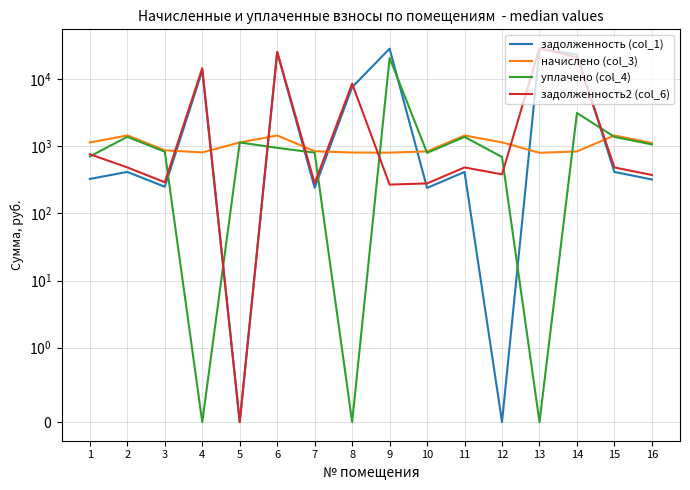

Reading left to right, list all the values displayed in this chart.

задолженность (col_1): 1=327.2	2=416.8	3=250.2	4=13565.3	5=0.0	6=25331.3	7=242.0	8=7643.7	9=28747.4	10=240.5	11=416.1	12=0.0	13=28561.3	14=23600.6	15=416.1	16=321.2
начислено (col_3): 1=1145.8	2=1459.7	3=876.4	4=813.6	5=1145.8	6=1457.1	7=847.6	8=811.0	9=808.4	10=842.3	11=1457.1	12=1151.0	13=803.1	14=842.3	15=1457.1	16=1124.9
уплачено (col_4): 1=709.1	2=1390.0	3=834.5	4=0.0	5=1145.8	6=952.4	7=807.1	8=0.0	9=20907.4	10=802.1	11=1387.5	12=696.0	13=0.0	14=3157.1	15=1387.5	16=1071.1
задолженность2 (col_6): 1=763.9	2=486.6	3=292.1	4=14698.1	5=0.0	6=25836.0	7=282.5	8=8647.7	9=269.4	10=280.8	11=485.7	12=383.7	13=29364.4	14=21285.8	15=485.7	16=375.0